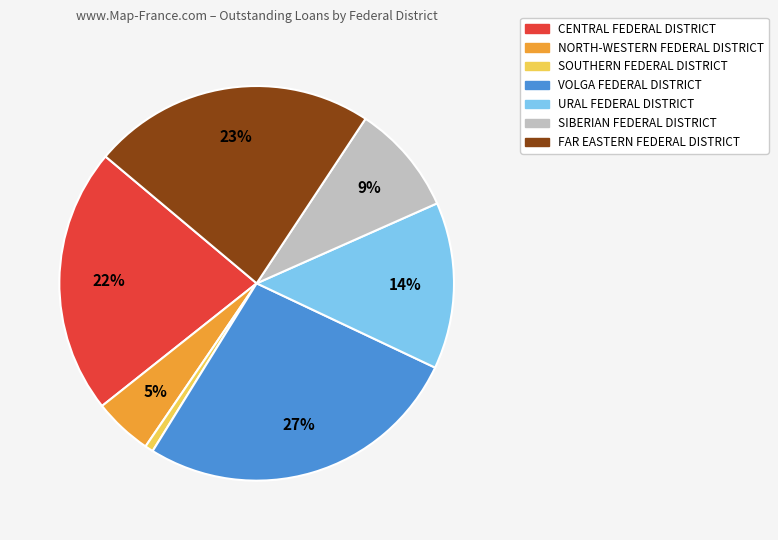

Count the number of slices in the pie.

7